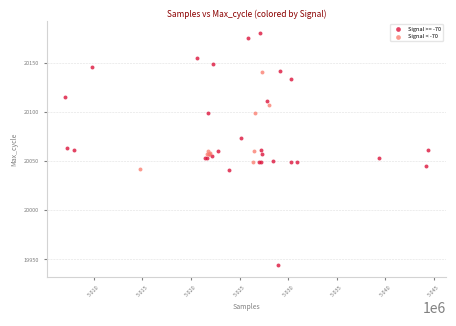

Which series has the largest Y range (max minus min)?

Signal >= -70